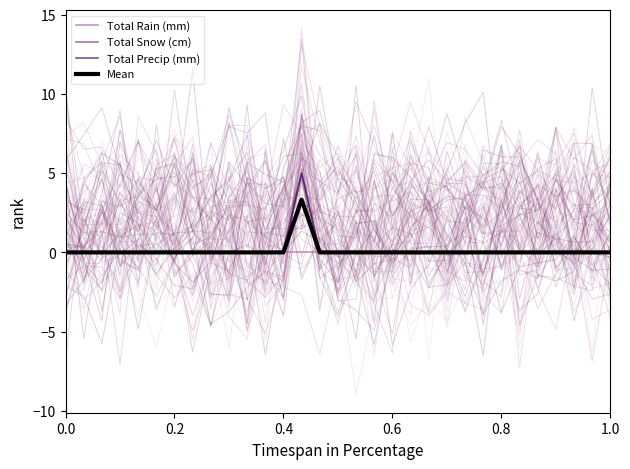

True or false: Total Precip (mm) has a value of -2.8 at 9.

False